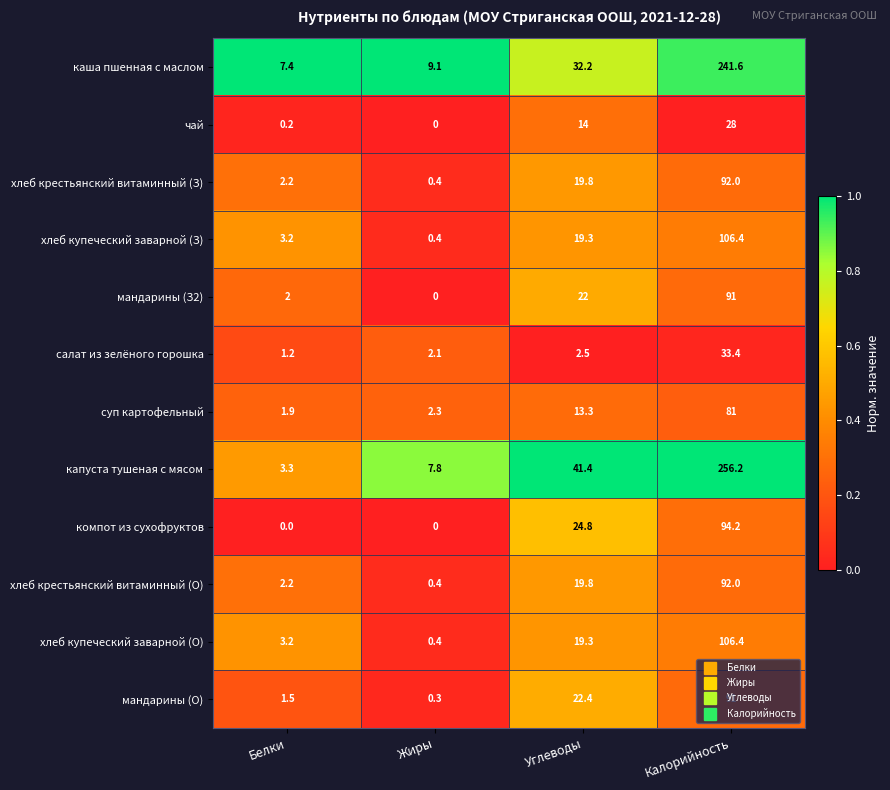

The value of салат из зелёного горошка at Жиры is 2.1. True or false?

True